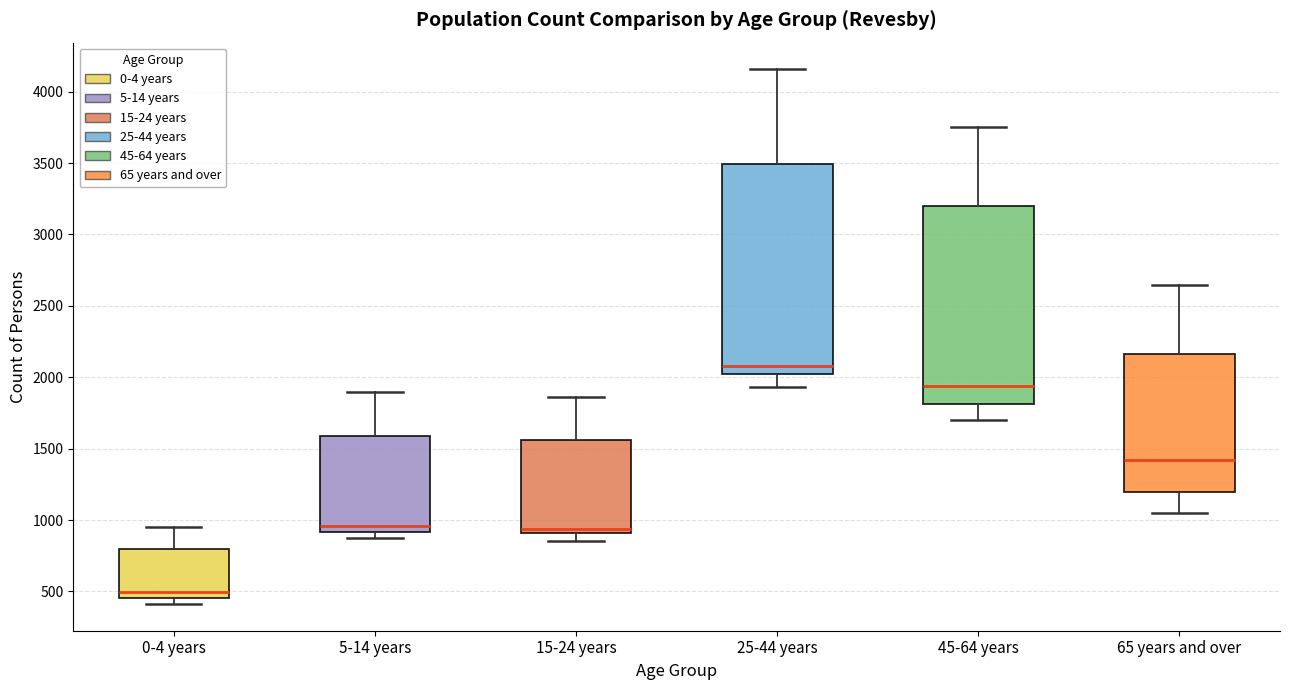

Reading left to right, transcribe this box plot: for each box, give where its median line is, the range the box spans, and where its two whiskers end, as read against the y-axis. The values are not printed on the chart, so give them approximately, as read against the axis.

0-4 years: median 500, box 450 to 800, whiskers 400 to 950
5-14 years: median 950, box 900 to 1600, whiskers 850 to 1900
15-24 years: median 950, box 900 to 1550, whiskers 850 to 1850
25-44 years: median 2100, box 2000 to 3500, whiskers 1950 to 4150
45-64 years: median 1950, box 1800 to 3200, whiskers 1700 to 3750
65 years and over: median 1400, box 1200 to 2150, whiskers 1050 to 2650